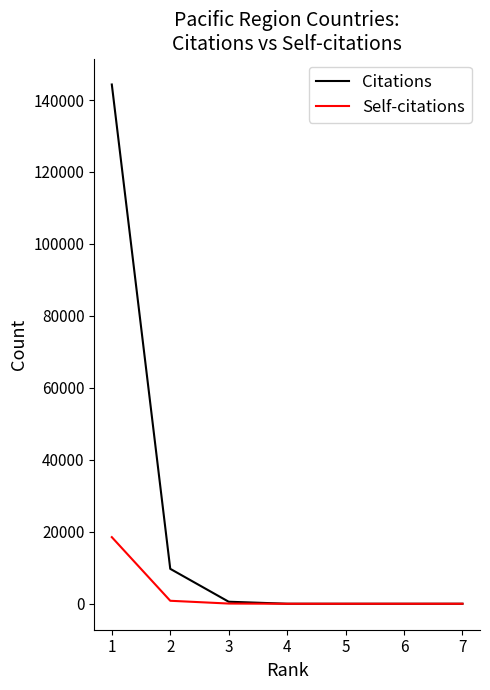

What is the total value across all series at 3?

620